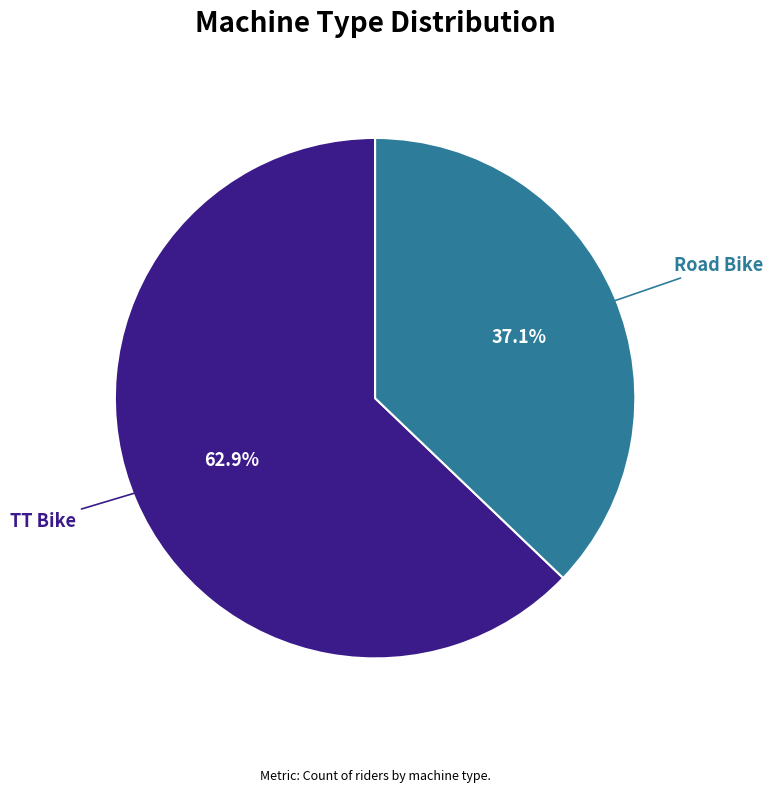

Is it true that TT Bike is 54% of the pie?

False